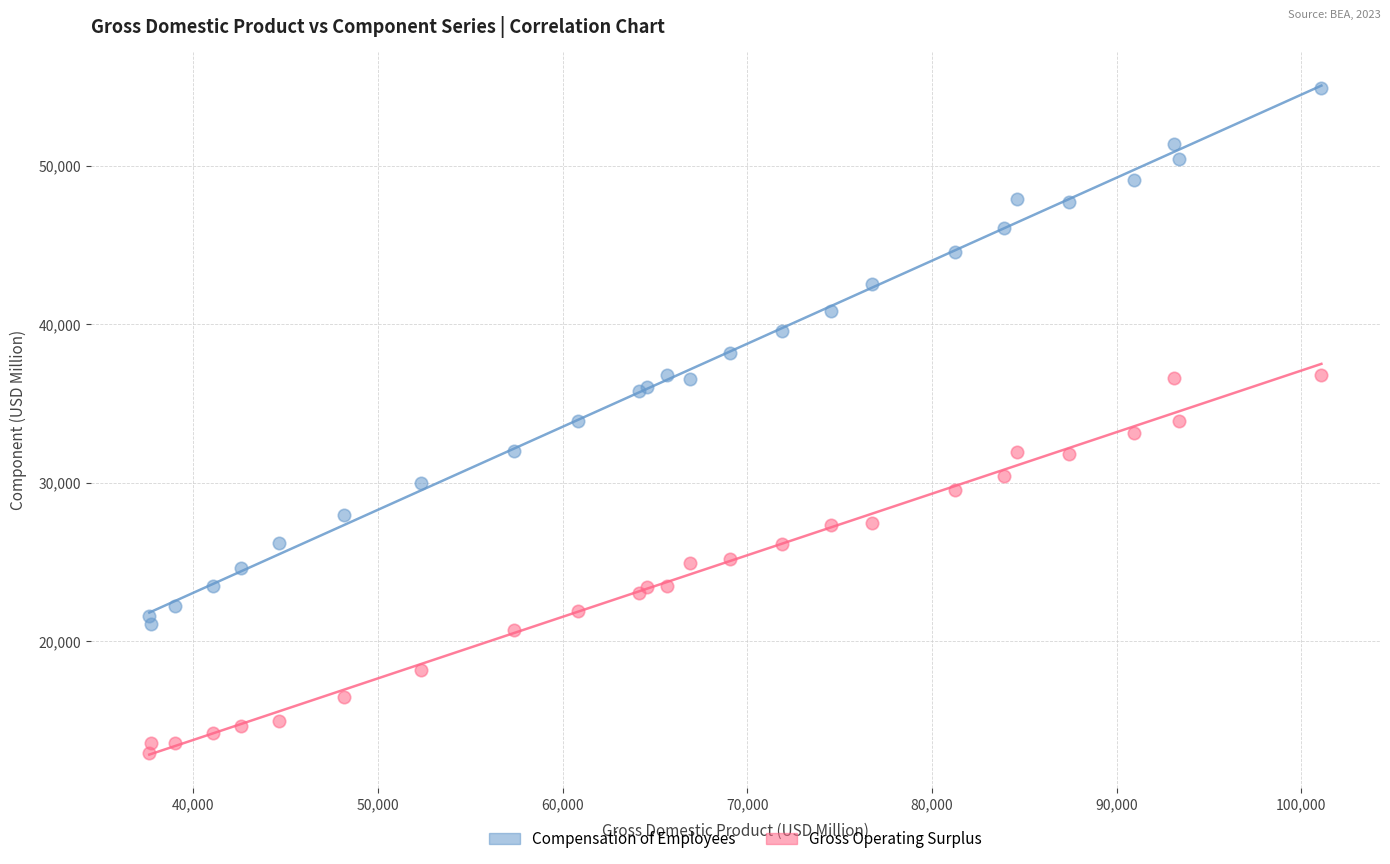

Which series reaches the minimum Y coordinate?

Gross Operating Surplus